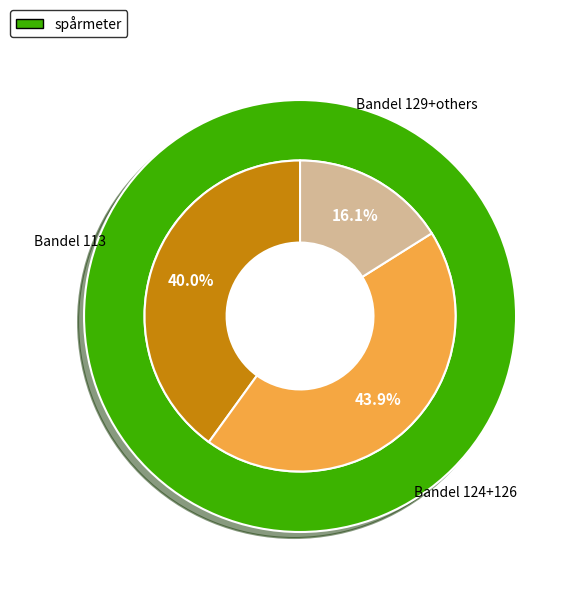

Does 10 represent more than half of the total?

No